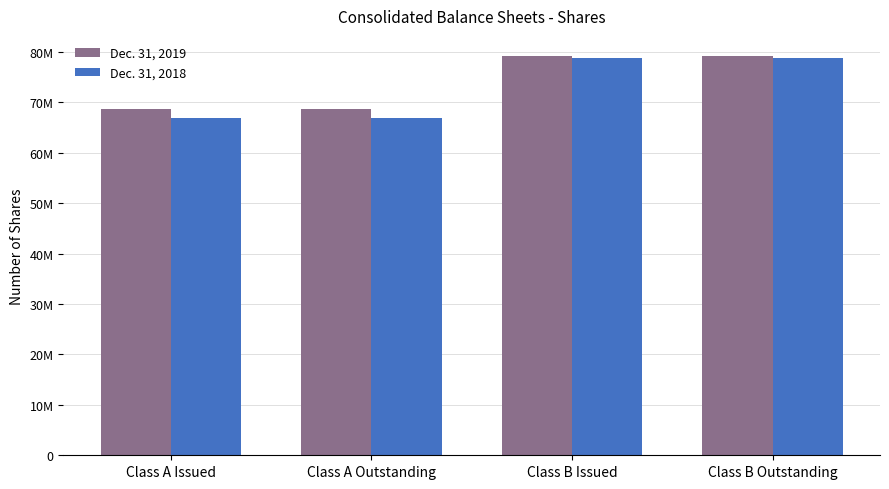

Rank the series by their average value, from highest to lowest.

Dec. 31, 2019, Dec. 31, 2018